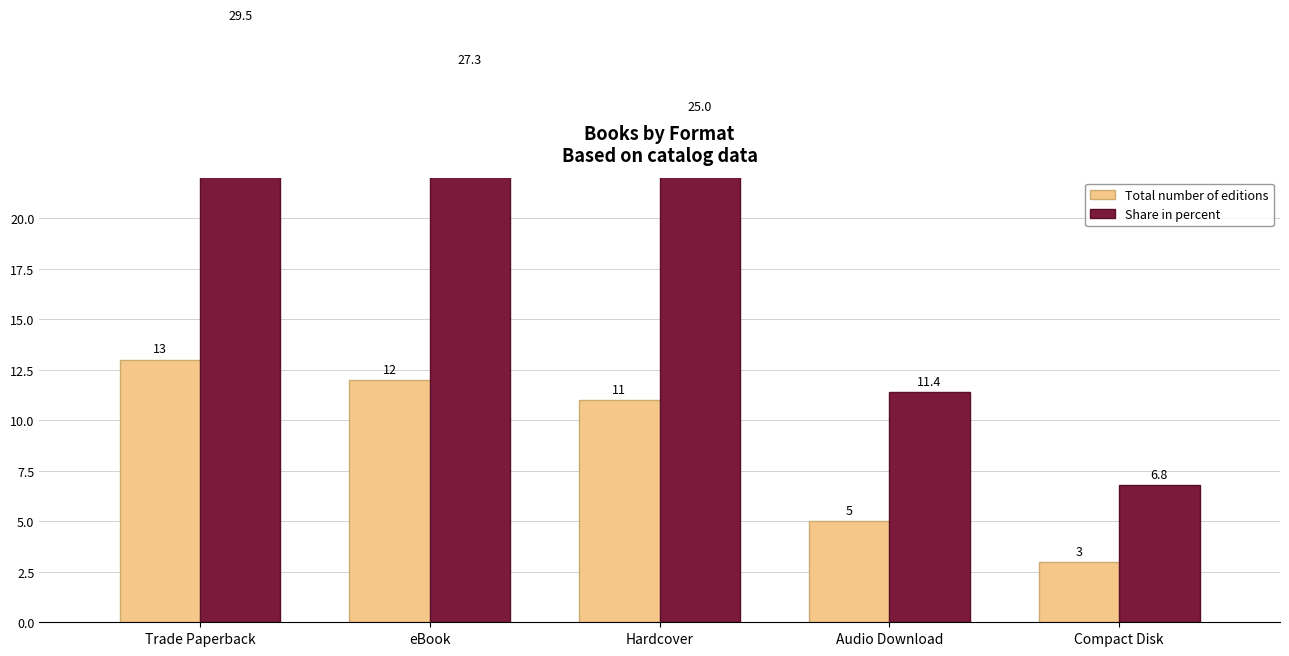

Reading right to left, extract all data points from this chart.

Total number of editions: Compact Disk=3.0	Audio Download=5.0	Hardcover=11.0	eBook=12.0	Trade Paperback=13.0
Share in percent: Compact Disk=6.8	Audio Download=11.4	Hardcover=25.0	eBook=27.3	Trade Paperback=29.5